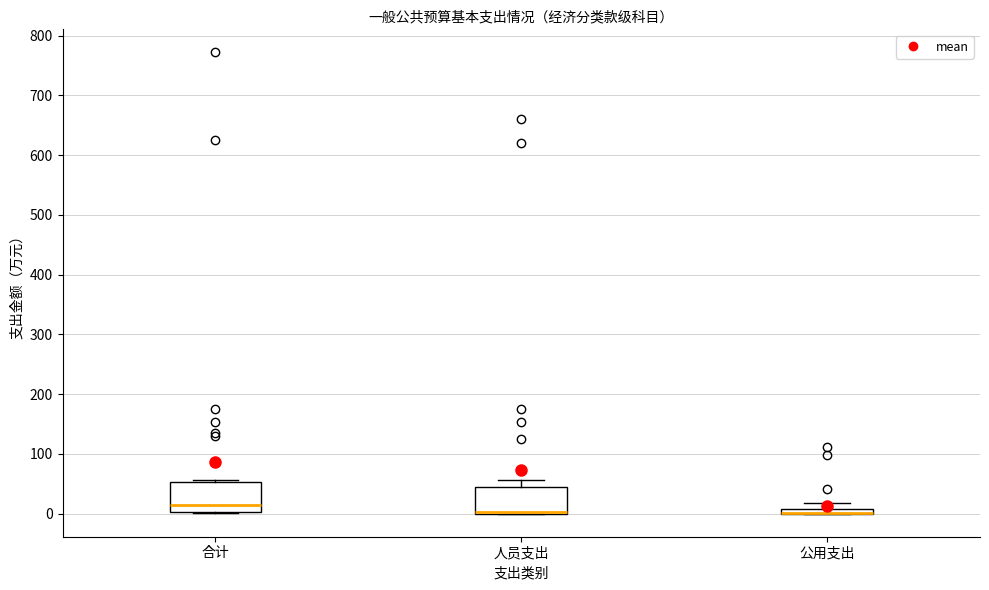

Where does the upper whisker of the box for 人员支出 end on the y-axis? The values are not printed on the chart, so give them approximately, as read against the axis.

60